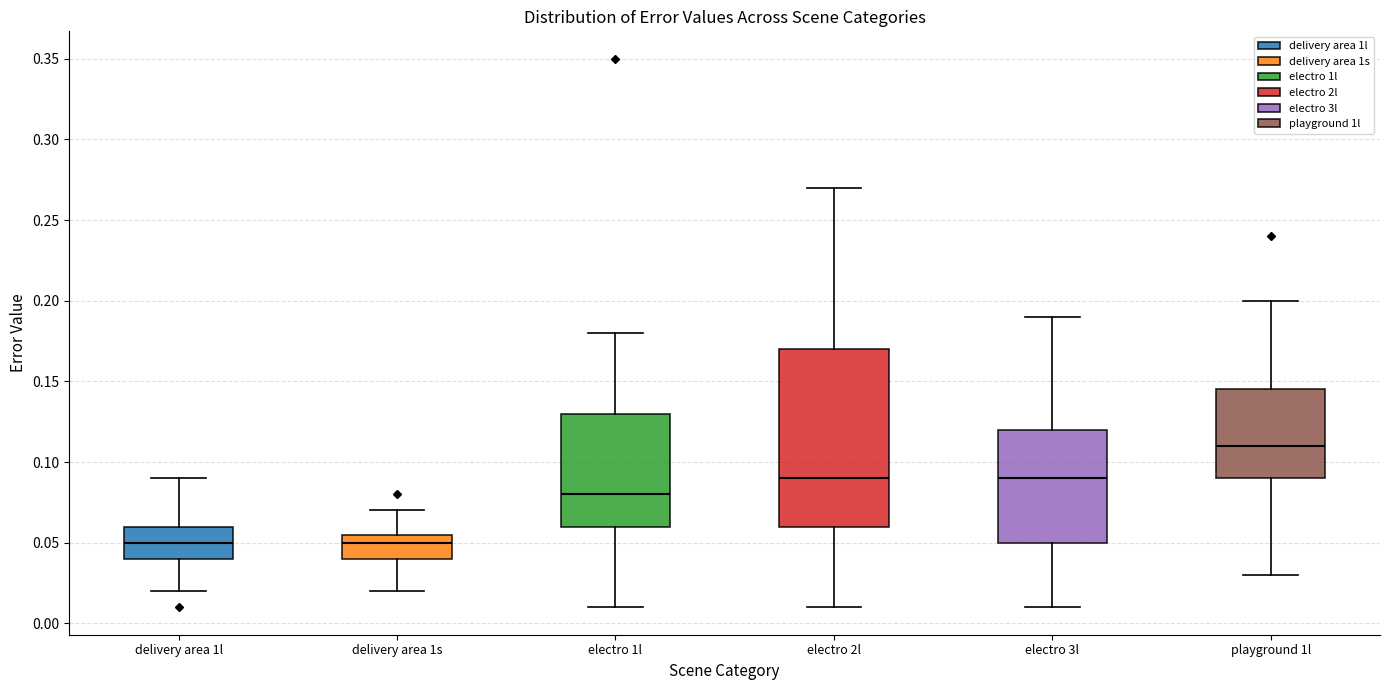

Reading left to right, read every box against the y-axis: the position of its median line, the range the box covers, and the ends of its whiskers. The values are not printed on the chart, so give them approximately, as read against the axis.

delivery area 1l: median 0.050, box 0.040 to 0.060, whiskers 0.020 to 0.090
delivery area 1s: median 0.050, box 0.040 to 0.055, whiskers 0.020 to 0.070
electro 1l: median 0.080, box 0.060 to 0.130, whiskers 0.010 to 0.180
electro 2l: median 0.090, box 0.060 to 0.170, whiskers 0.010 to 0.270
electro 3l: median 0.090, box 0.050 to 0.120, whiskers 0.010 to 0.190
playground 1l: median 0.110, box 0.090 to 0.145, whiskers 0.030 to 0.200